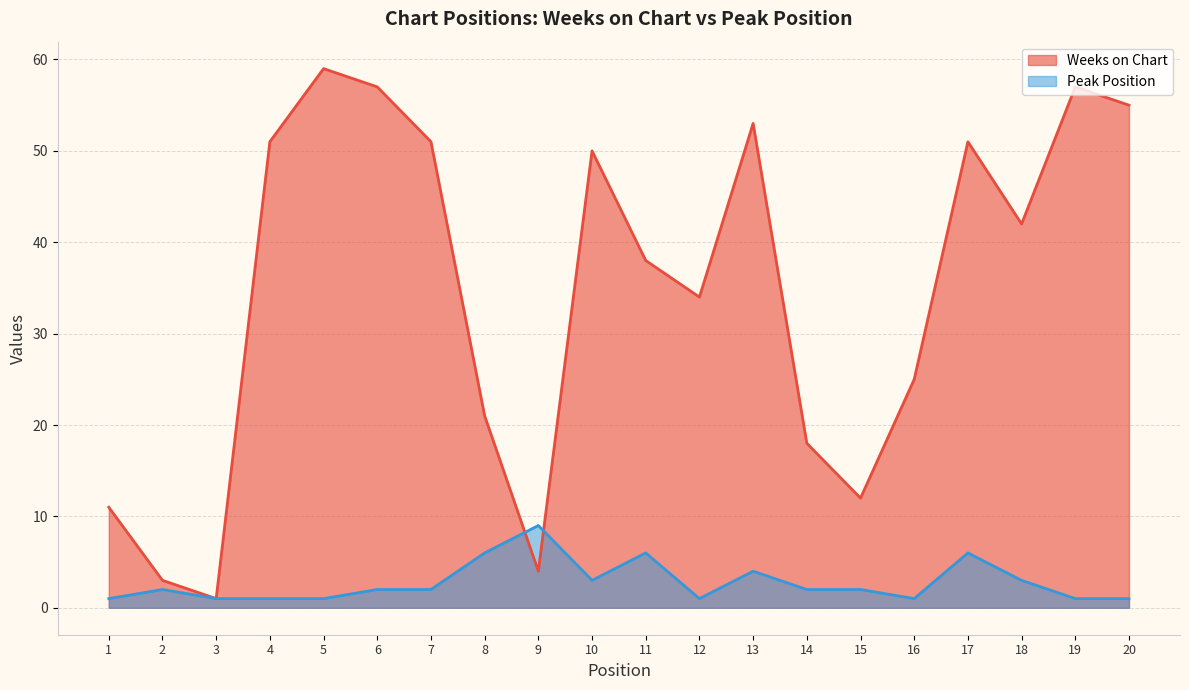

What is the total value across all series at 18?

45